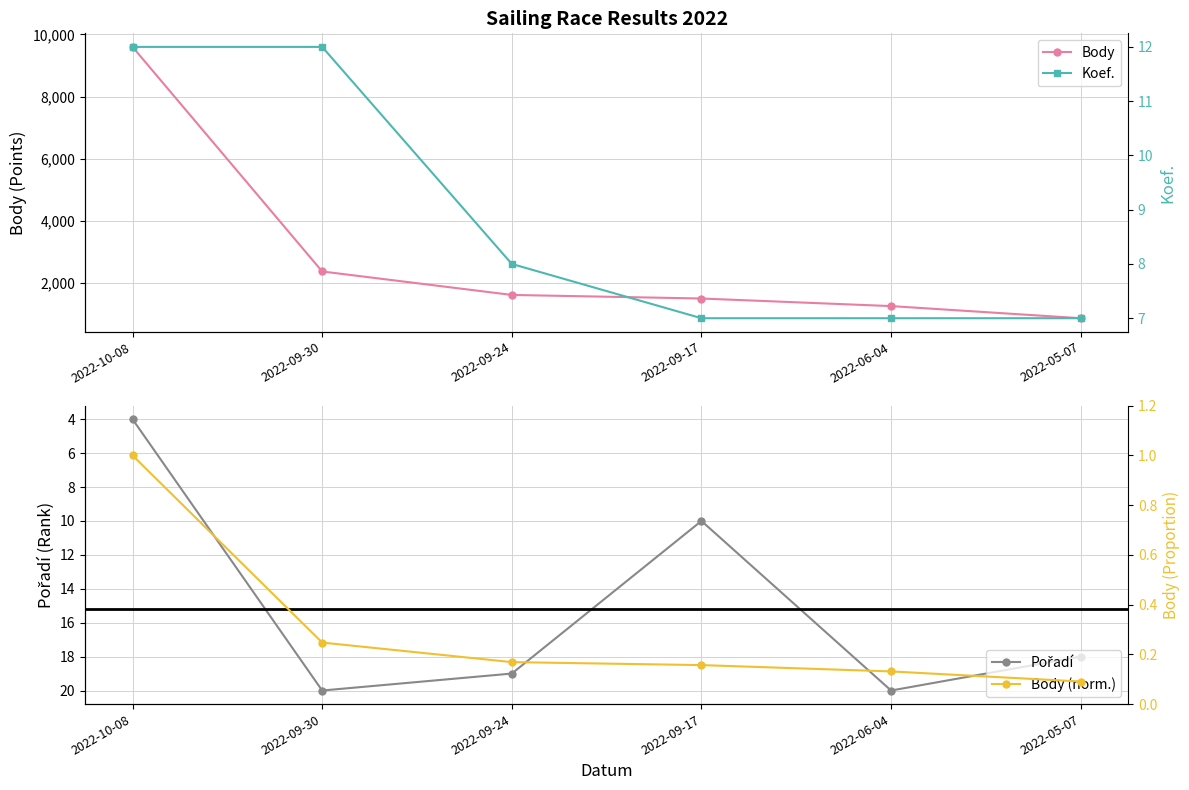

Is it true that Body equals 2221.6 at 2022-09-24?

False